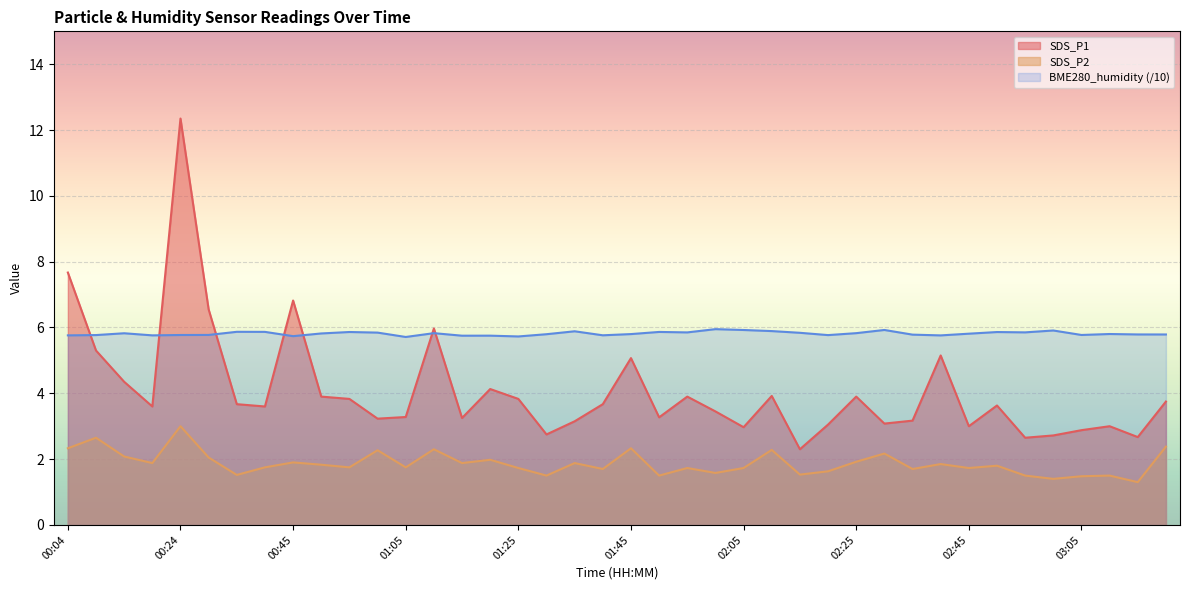

What is the spread (max minus min) of values at 00:50?

2.1